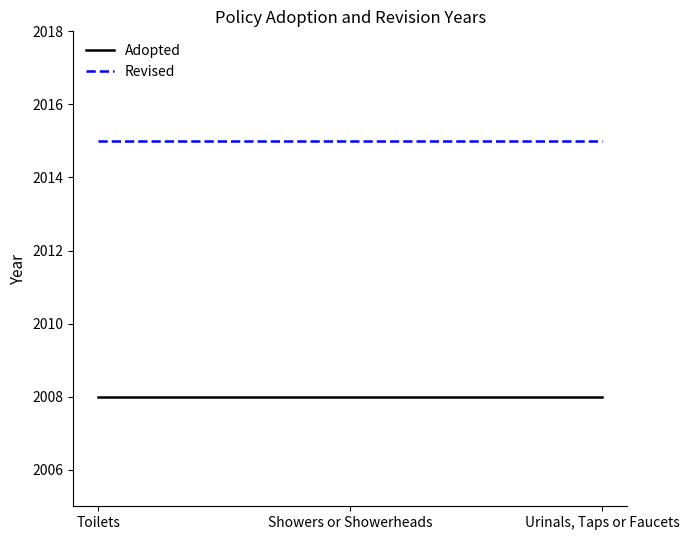

Reading left to right, what are all the values shown in this chart?

Adopted: Toilets=2008	Showers or Showerheads=2008	Urinals, Taps or Faucets=2008
Revised: Toilets=2015	Showers or Showerheads=2015	Urinals, Taps or Faucets=2015